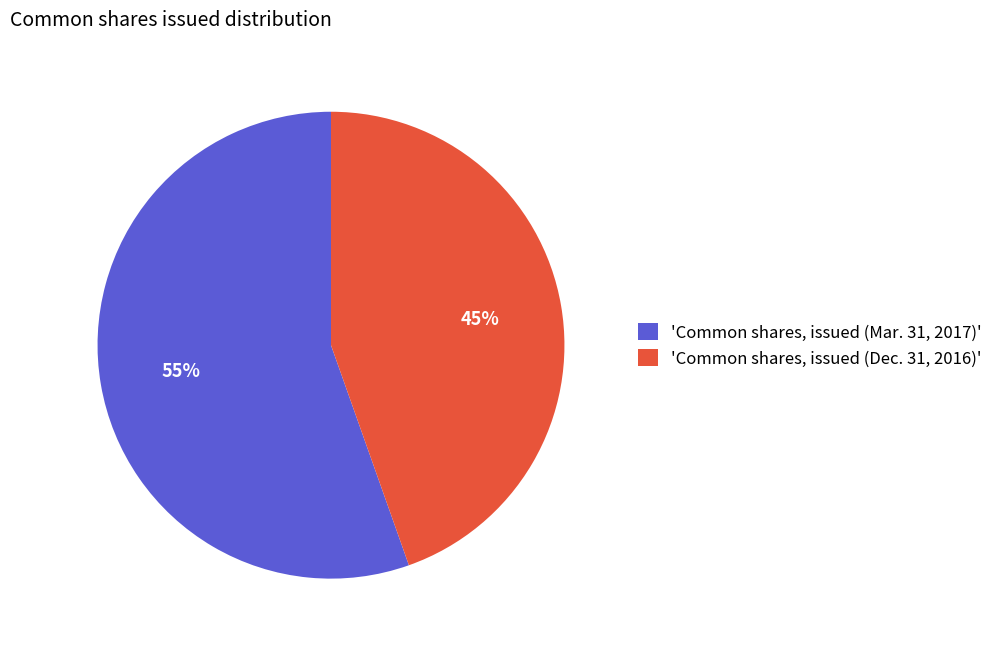

What is the largest slice in the pie chart?

'Common shares, issued (Mar. 31, 2017)'